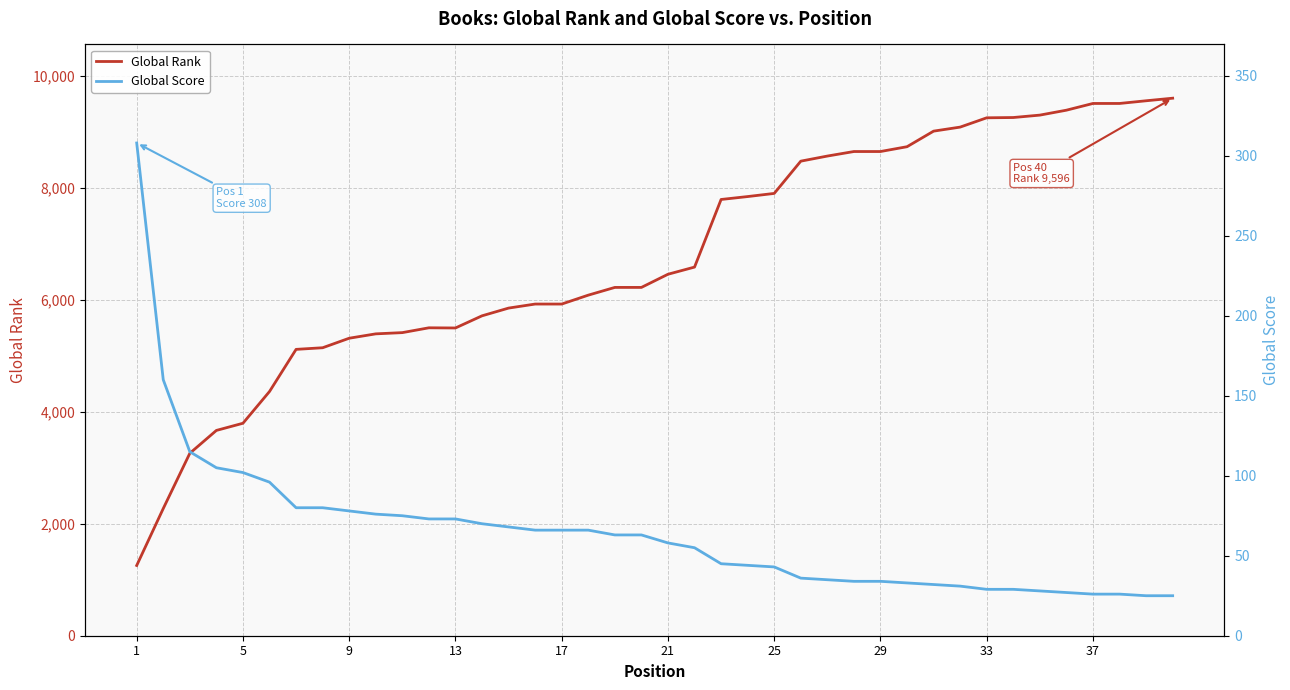

True or false: Global Rank and Global Score intersect in this chart.

False